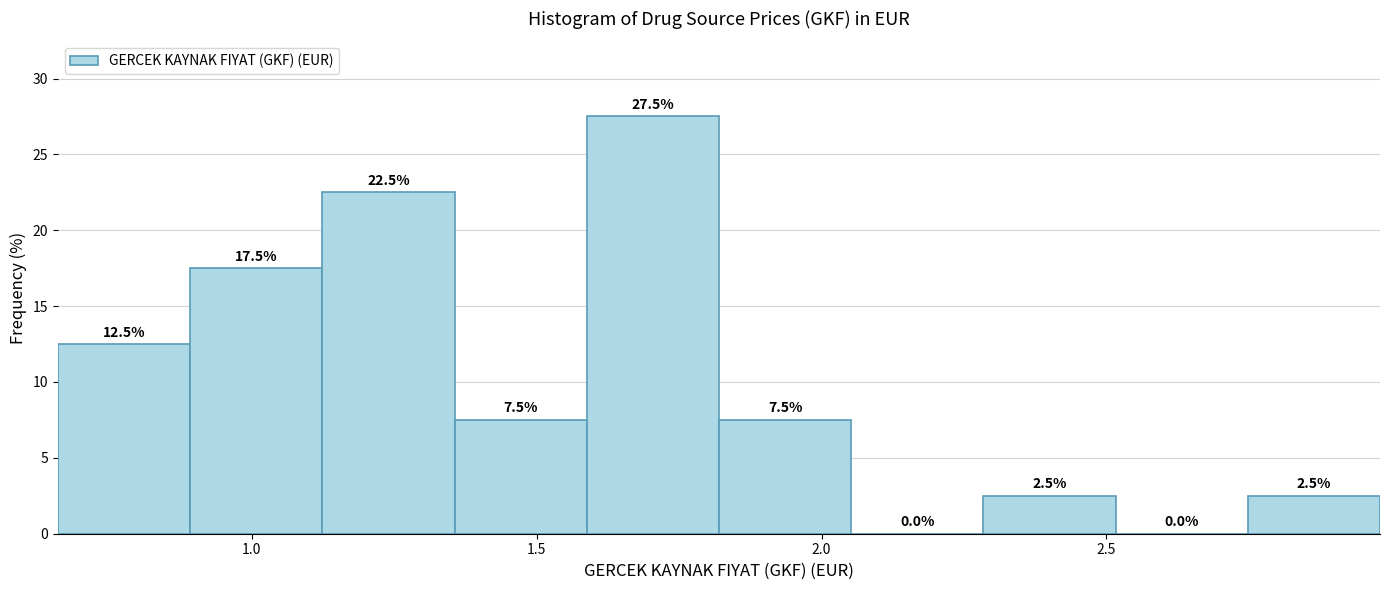

Reading left to right, transcribe this chart: for each bar, give the range it covers on the x-axis and its height. The bar edges are not printed on the chart, so give them approximately, as read against the axis.

0.65 to 0.90: 12.5
0.90 to 1.10: 17.5
1.10 to 1.35: 22.5
1.35 to 1.60: 7.5
1.60 to 1.80: 27.5
1.80 to 2.05: 7.5
2.05 to 2.30: 0.0
2.30 to 2.50: 2.5
2.50 to 2.75: 0.0
2.75 to 3.00: 2.5